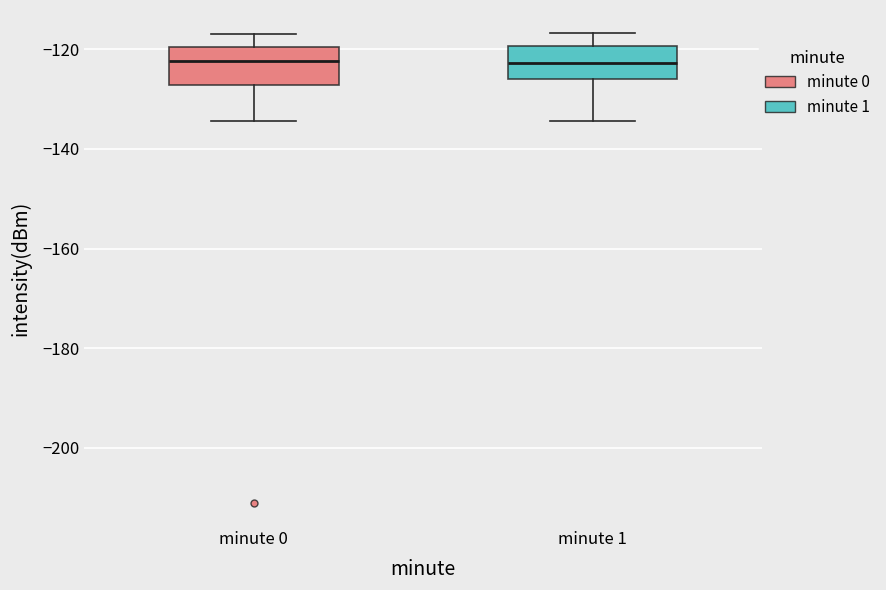

Reading left to right, read every box against the y-axis: the position of its median line, the range the box covers, and the ends of its whiskers. The values are not printed on the chart, so give them approximately, as read against the axis.

minute 0: median -122, box -128 to -120, whiskers -134 to -116
minute 1: median -122, box -126 to -120, whiskers -134 to -116